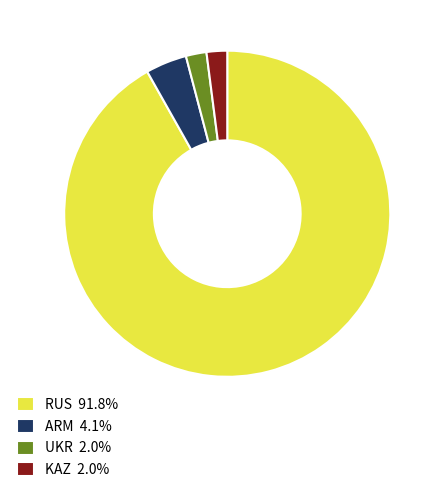

Is it true that ARM is 14% of the pie?

False